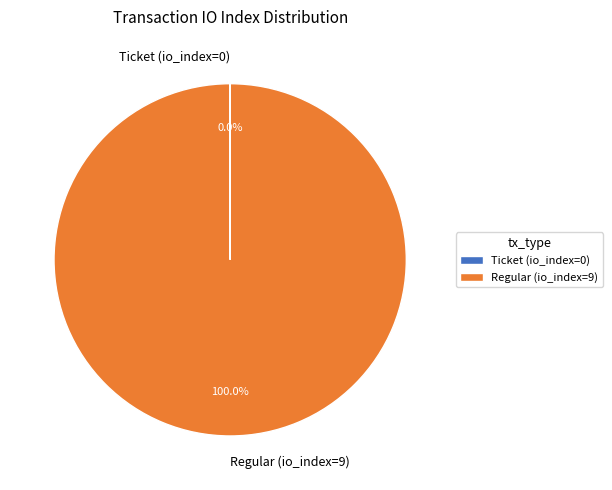

True or false: Regular (io_index=9) accounts for 93% of the total.

False